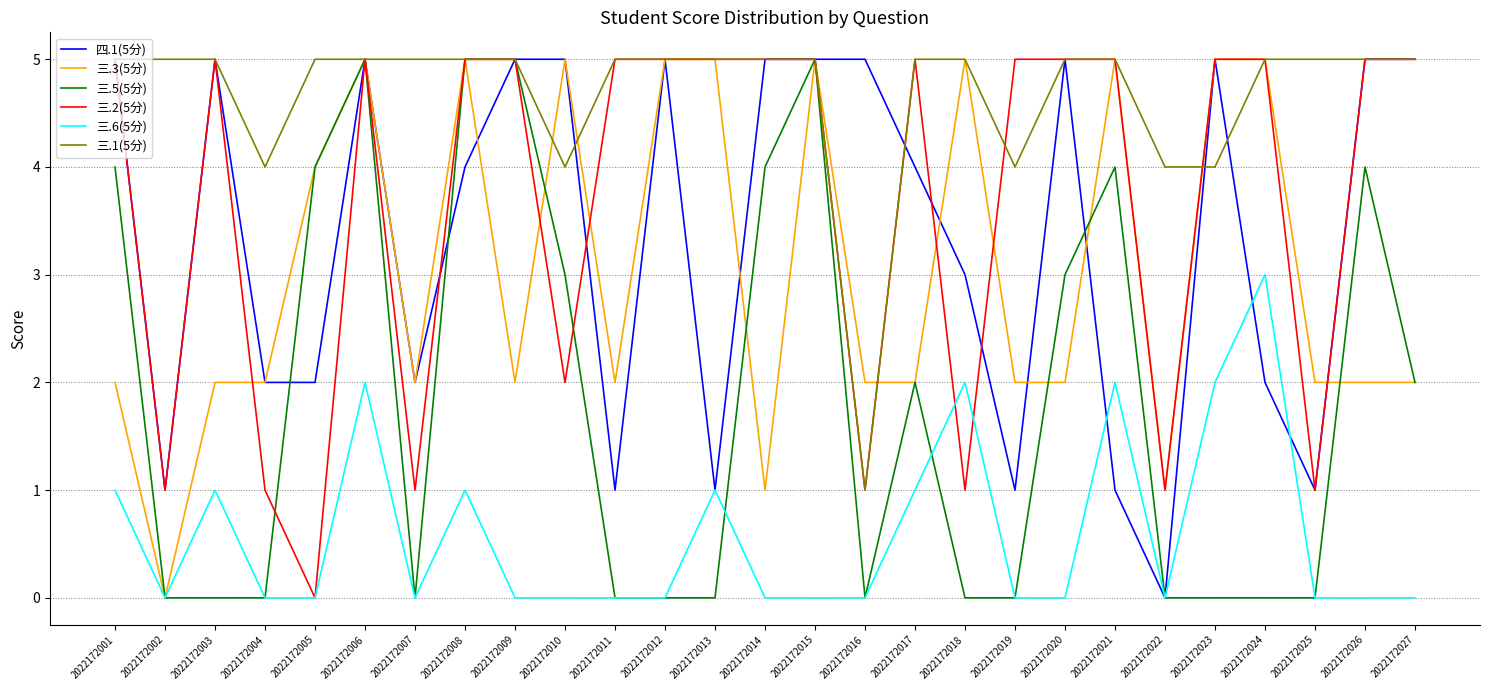

What is the sum of all 三.3(5分) values?

82